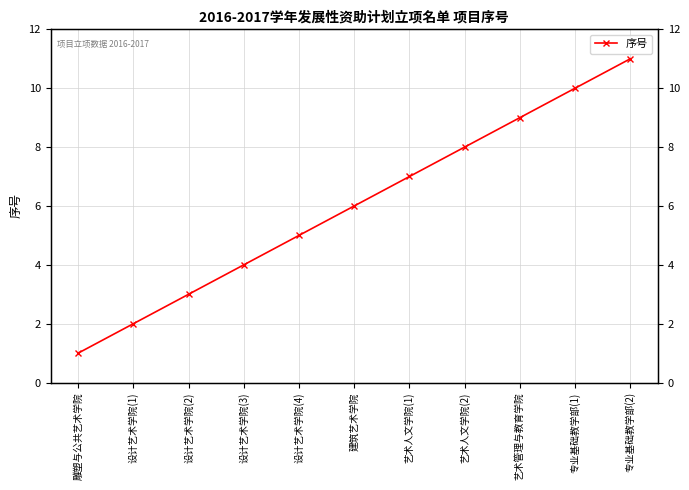

Rank the categories by value from highest to lowest.

专业基础教学部(2), 专业基础教学部(1), 艺术管理与教育学院, 艺术人文学院(2), 艺术人文学院(1), 建筑艺术学院, 设计艺术学院(4), 设计艺术学院(3), 设计艺术学院(2), 设计艺术学院(1), 雕塑与公共艺术学院